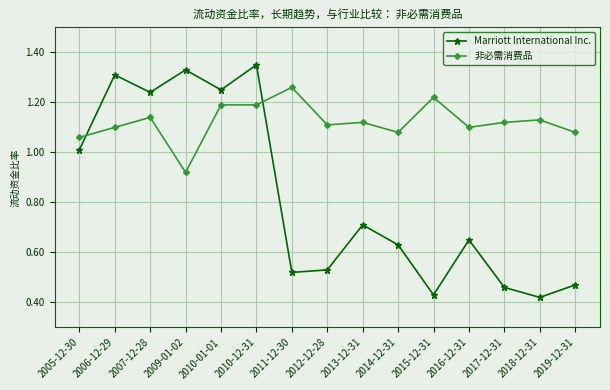

Rank the series at 2011-12-30 from lowest to highest value.

Marriott International Inc., 非必需消费品